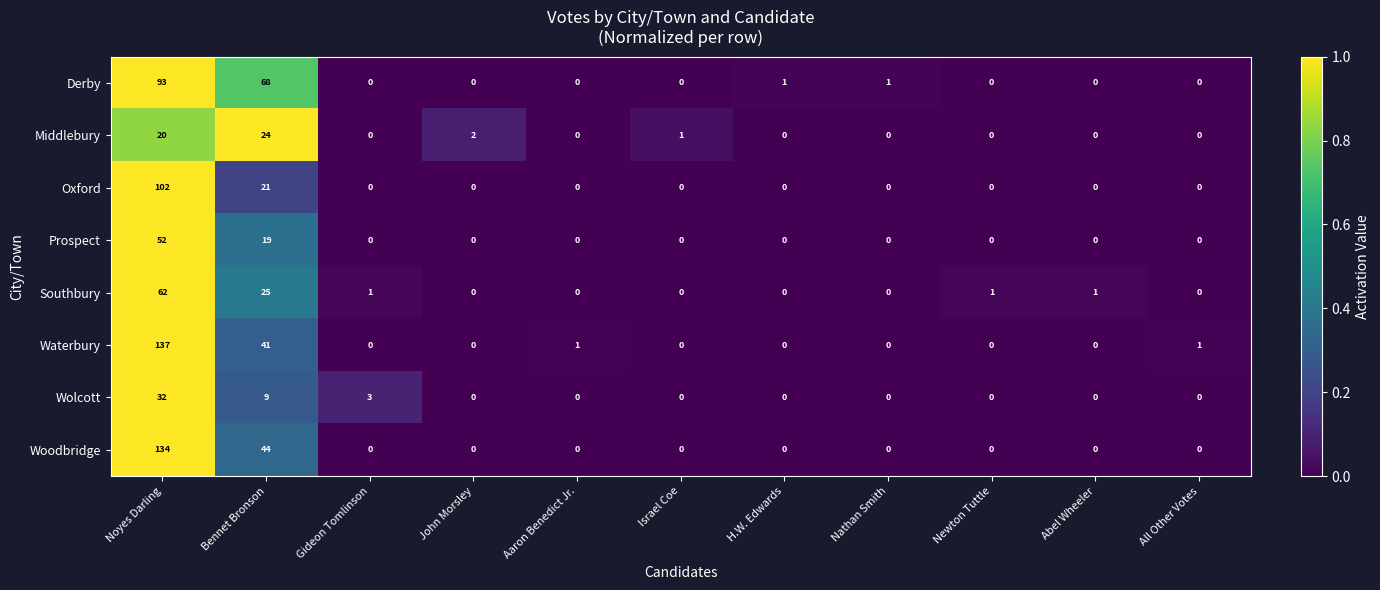

List the series in order of their peak value, lowest first.

Middlebury, Wolcott, Prospect, Southbury, Derby, Oxford, Woodbridge, Waterbury